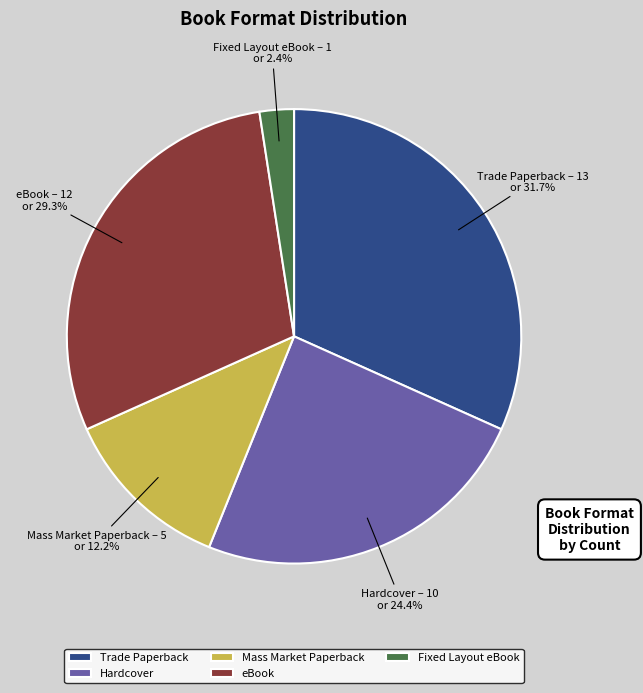

Which category has the biggest portion of the pie?

Trade Paperback